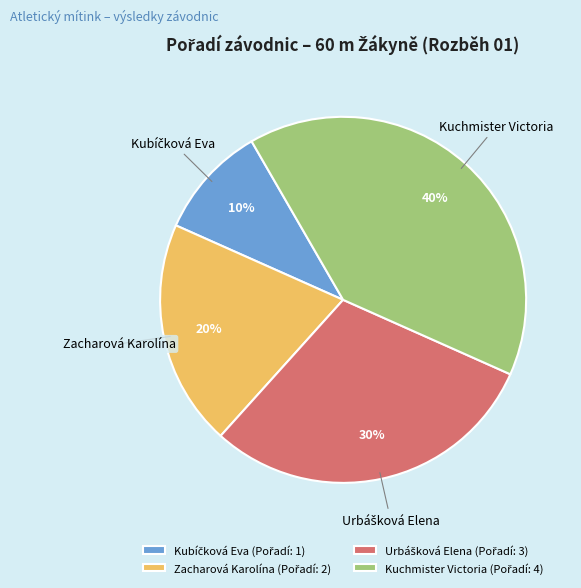

What percentage is the Zacharová Karolína slice, to the nearest percent?

20%